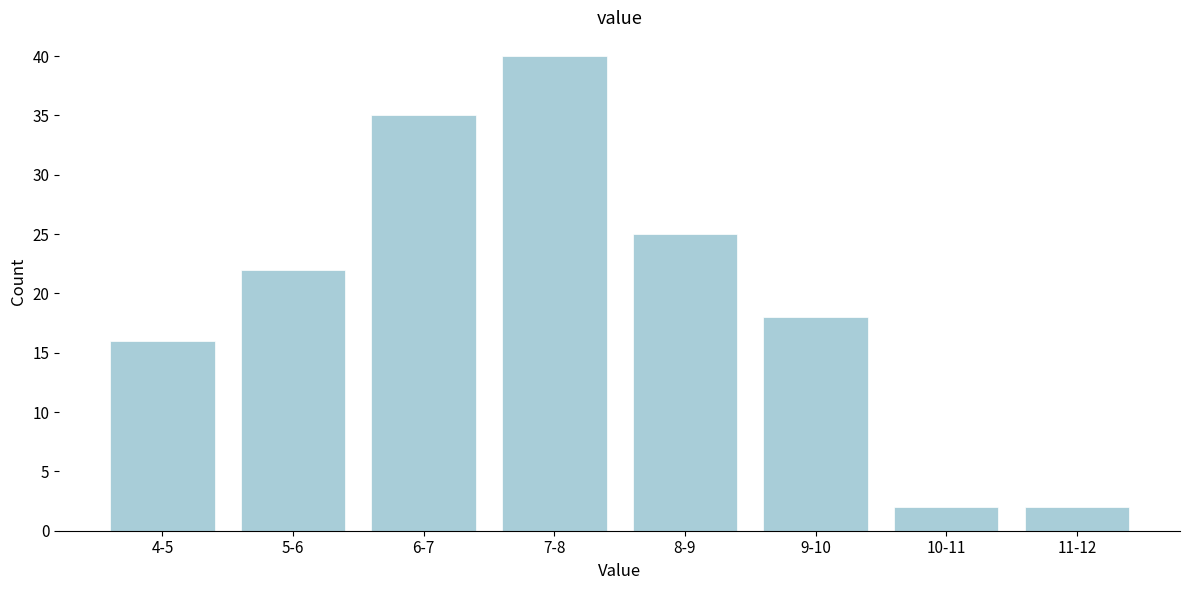

Reading left to right, what are all the values shown in this chart?

4-5=16	5-6=22	6-7=35	7-8=40	8-9=25	9-10=18	10-11=2	11-12=2